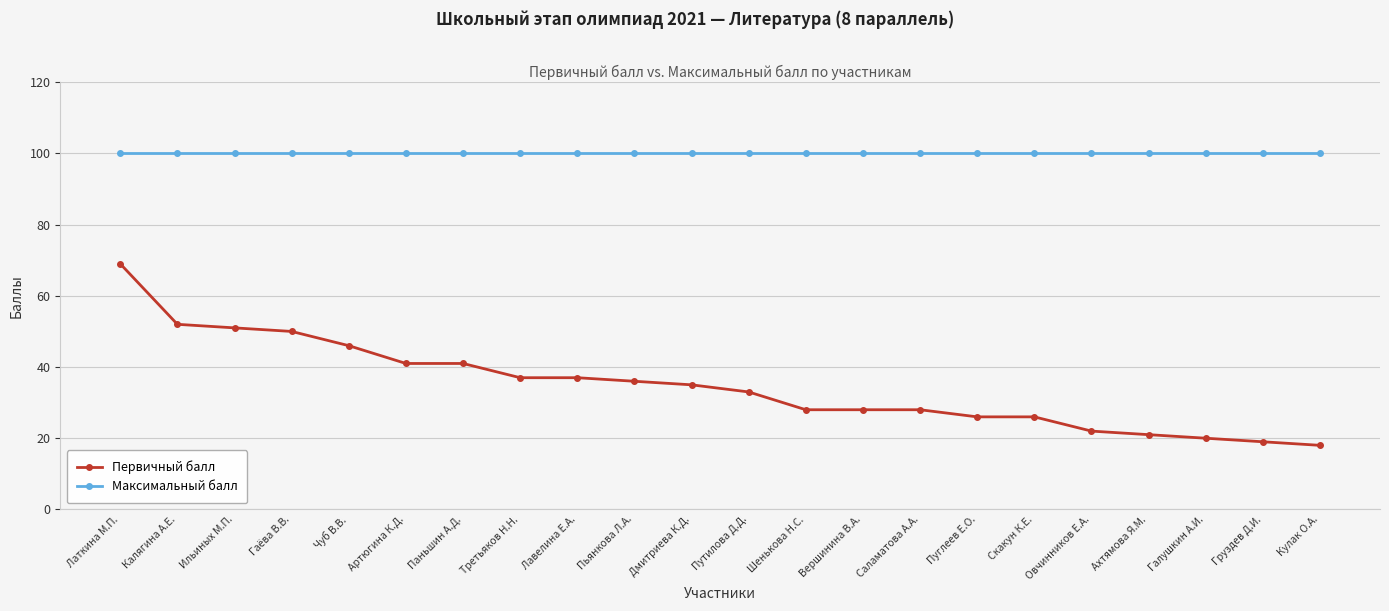

True or false: Максимальный балл and Первичный балл intersect in this chart.

False